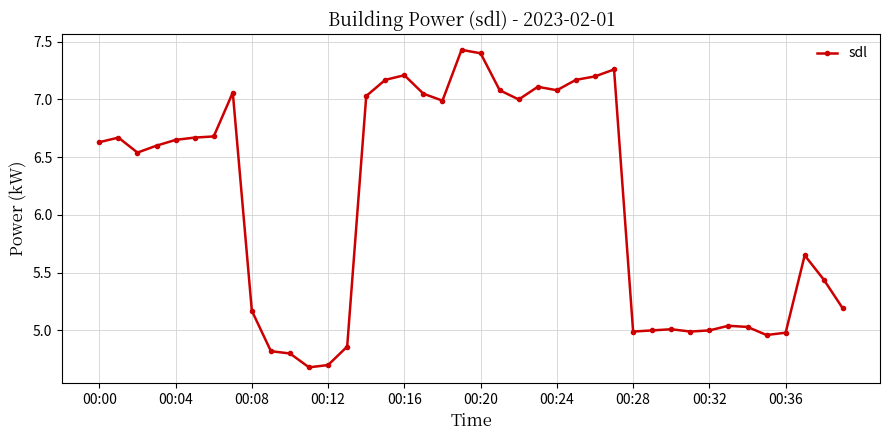

How many data points does each series have?

40